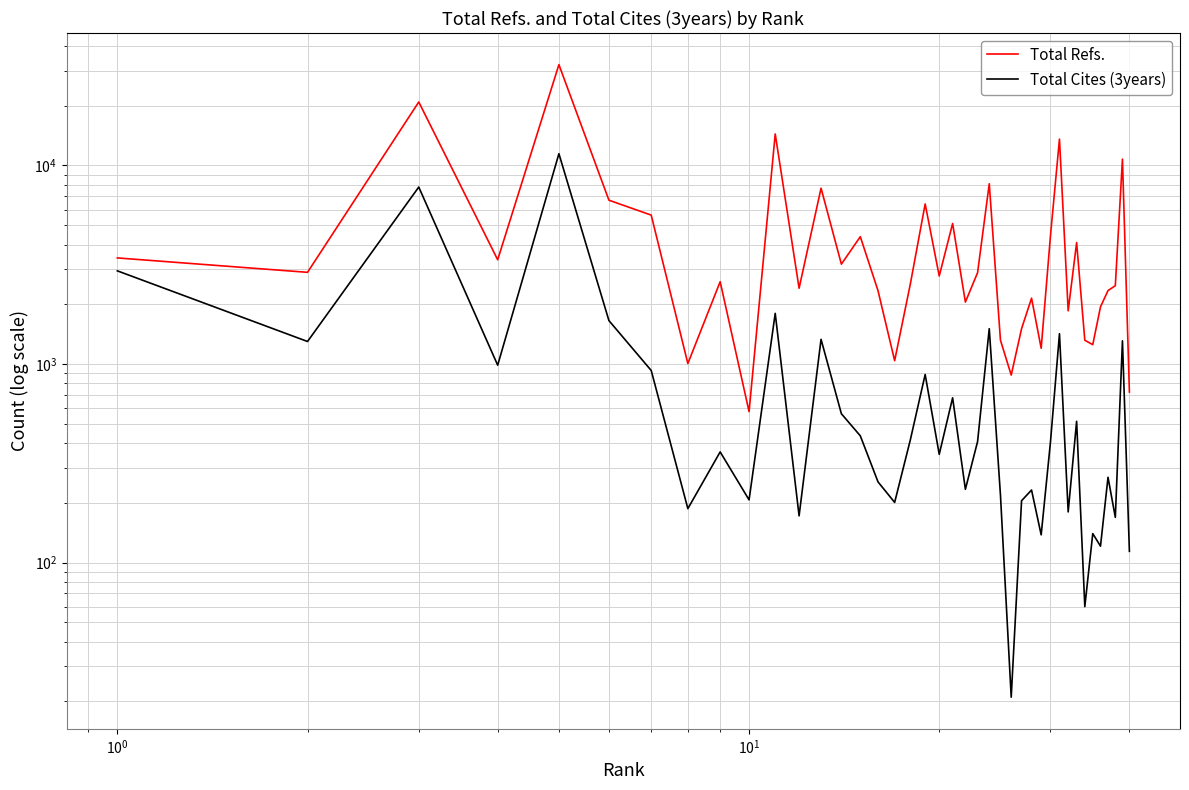

The value of Total Refs. at 20 is 2933. True or false?

False